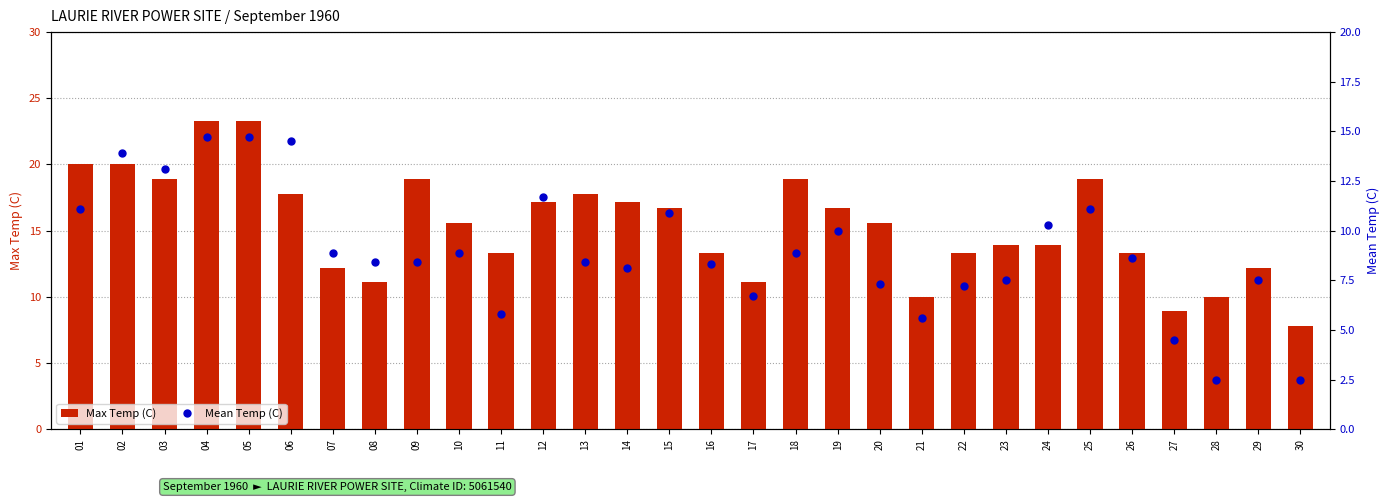

Reading left to right, what are all the values shown in this chart?

Max Temp (C): 20.0	20.0	18.9	23.3	23.3	17.8	12.2	11.1	18.9	15.6	13.3	17.2	17.8	17.2	16.7	13.3	11.1	18.9	16.7	15.6	10.0	13.3	13.9	13.9	18.9	13.3	8.9	10.0	12.2	7.8
Mean Temp (C): 11.1	13.9	13.1	14.7	14.7	14.5	8.9	8.4	8.4	8.9	5.8	11.7	8.4	8.1	10.9	8.3	6.7	8.9	10.0	7.3	5.6	7.2	7.5	10.3	11.1	8.6	4.5	2.5	7.5	2.5